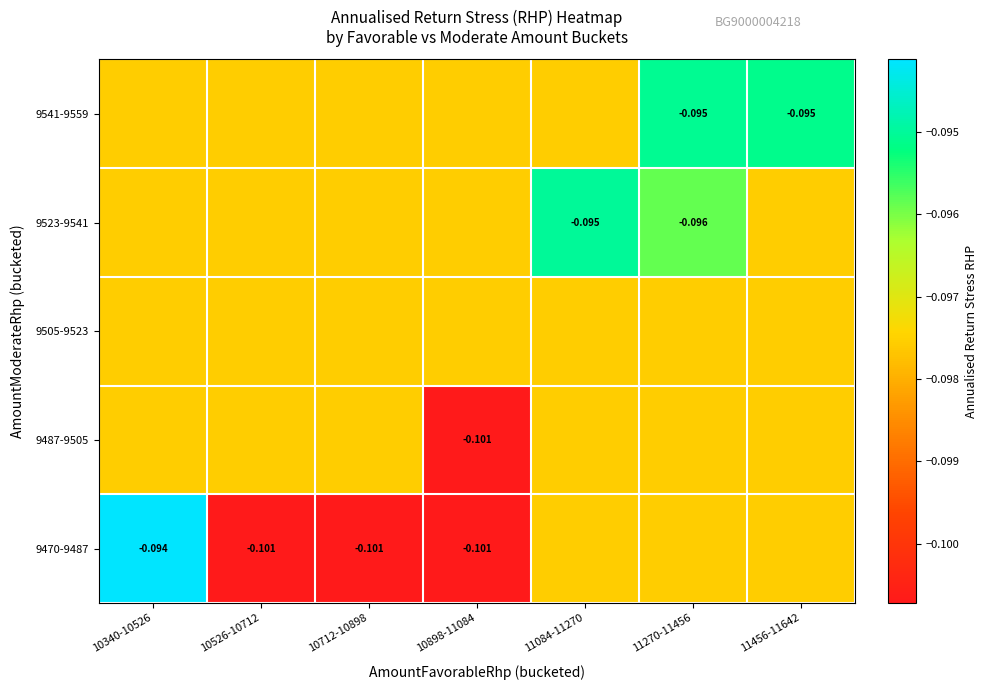

How many data points does each series have?

7